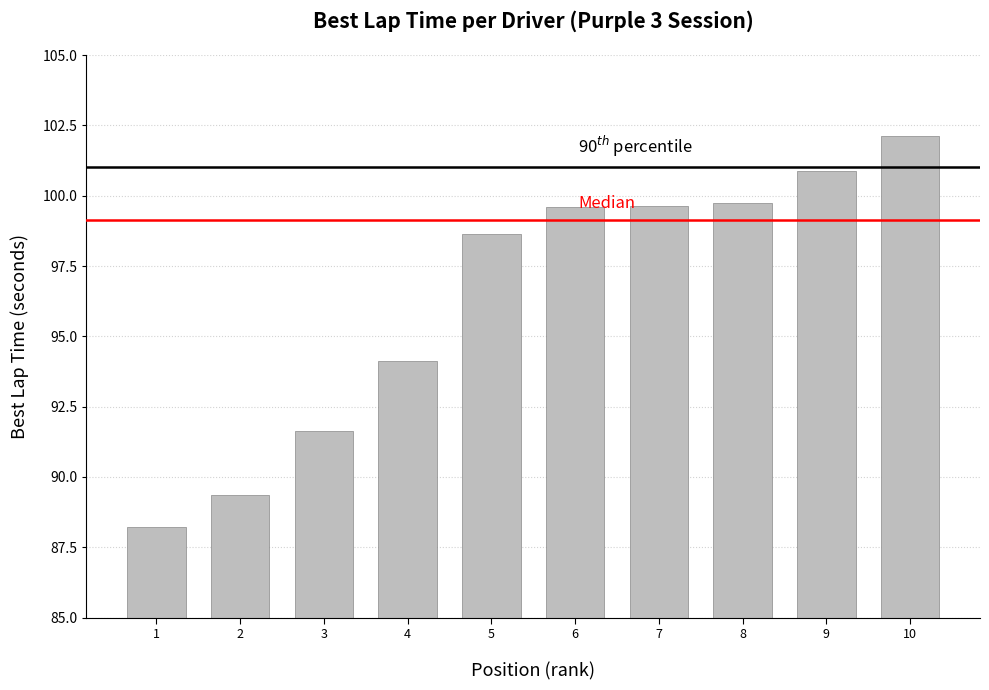

What is the value of the 1st bar from the left?

88.2